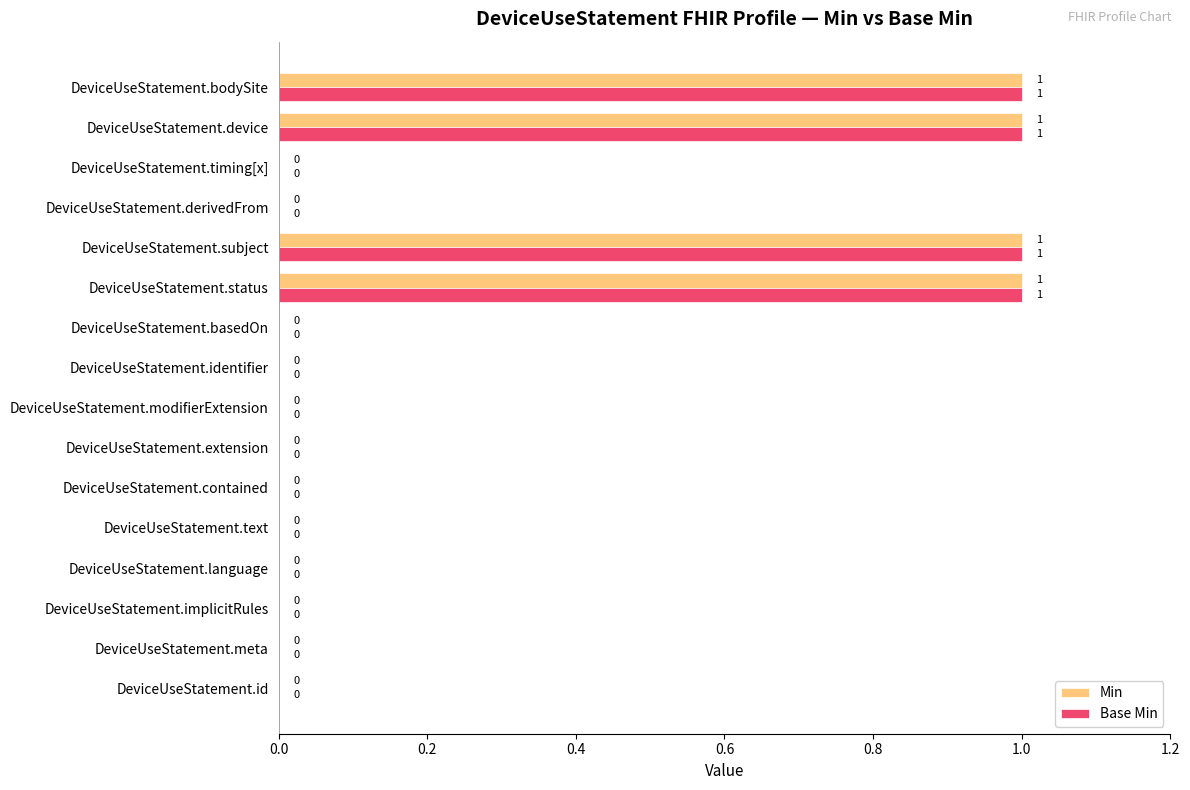

Count the Min values in the range 0 to 1.

16